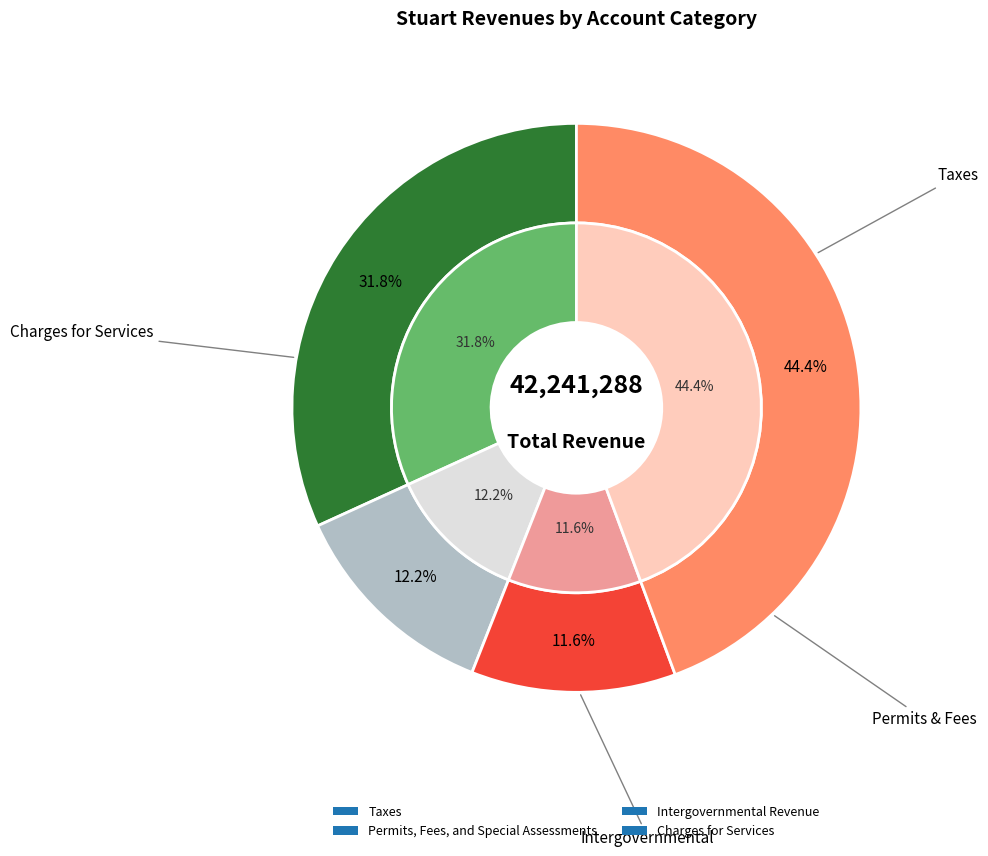

To the nearest percent, what portion does Intergovernmental Revenue represent?

12%